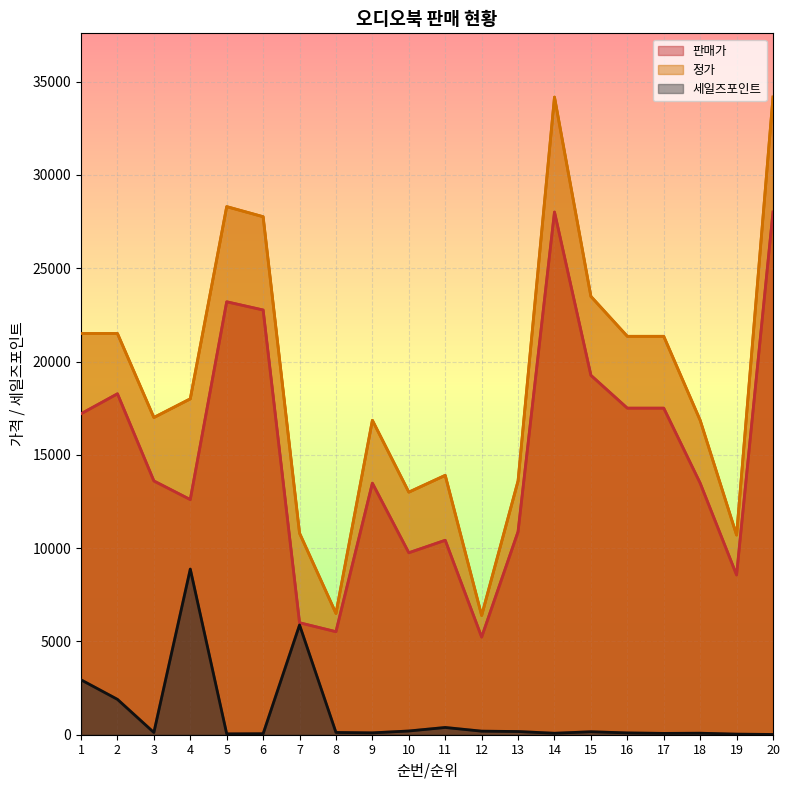

List the series in order of their overall mean, highest first.

정가, 판매가, 세일즈포인트